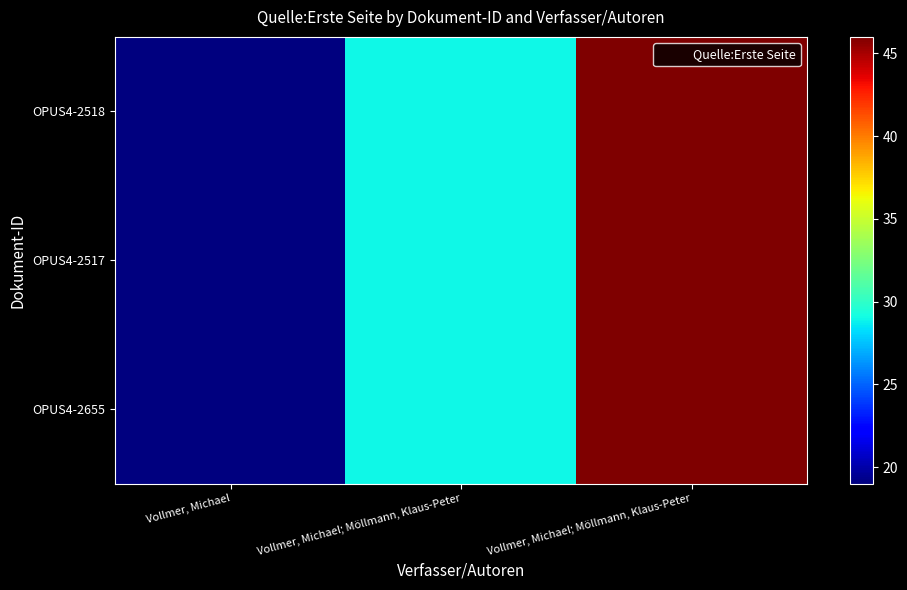

Which series has the largest range (max minus min)?

OPUS4-2655